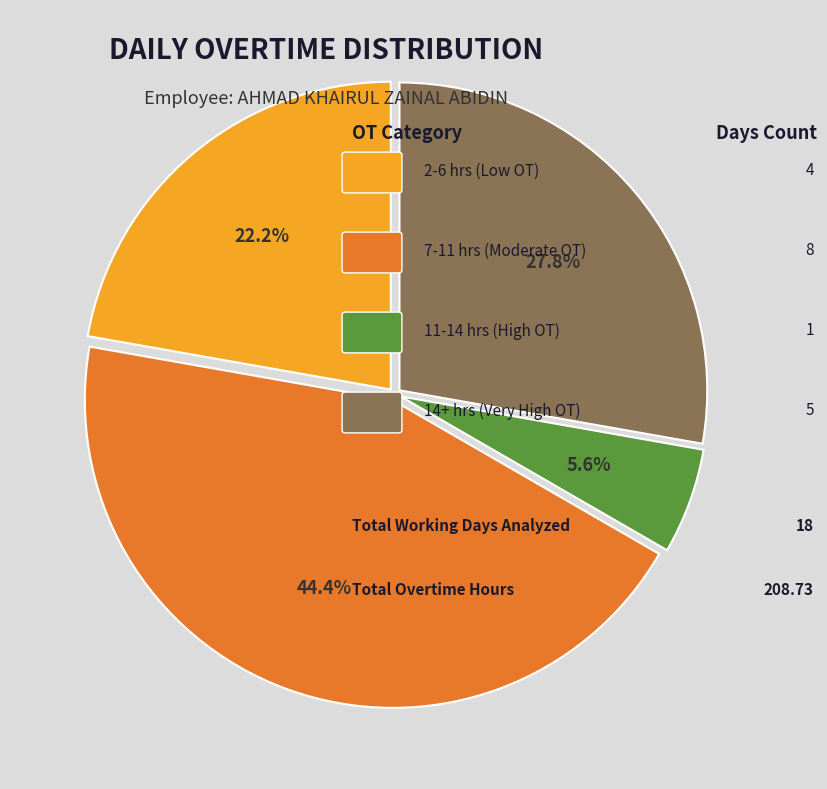

Does any single category account for the majority?

No